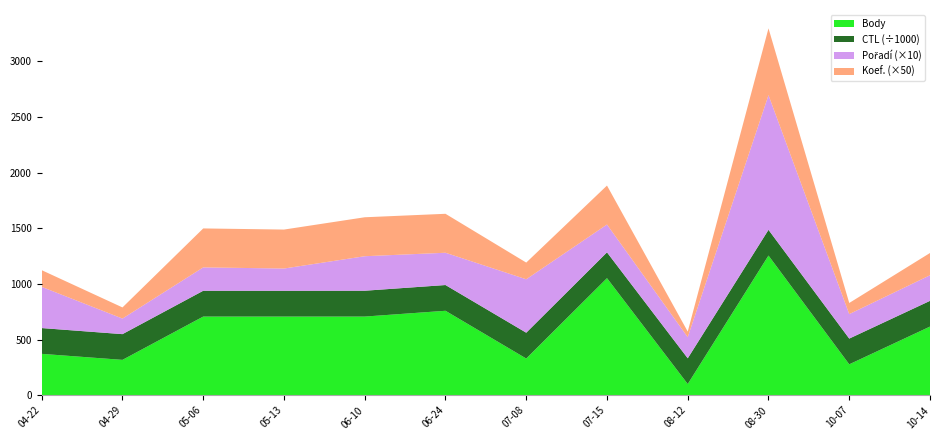

At which category is the sum across all series the highest?

08-30